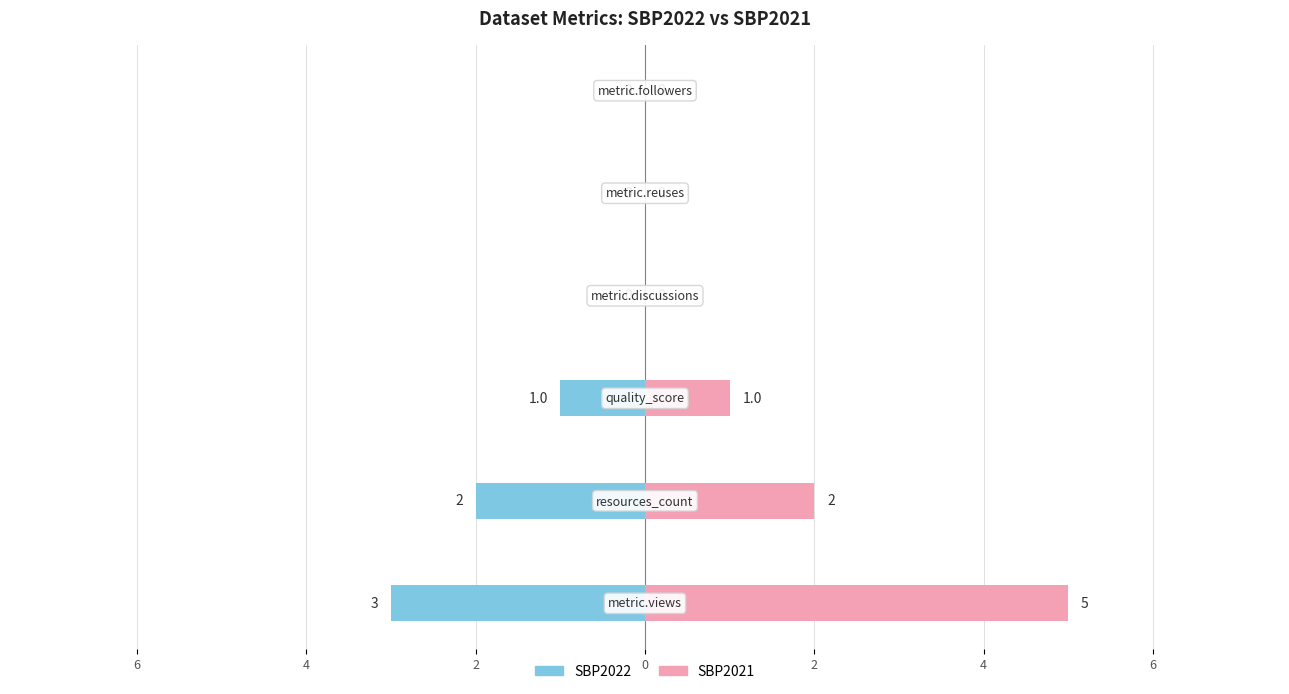

Reading right to left, what are all the values shown in this chart?

SBP2022: 0	0	0	-1	-2	-3
SBP2021: 0	0	0	1	2	5